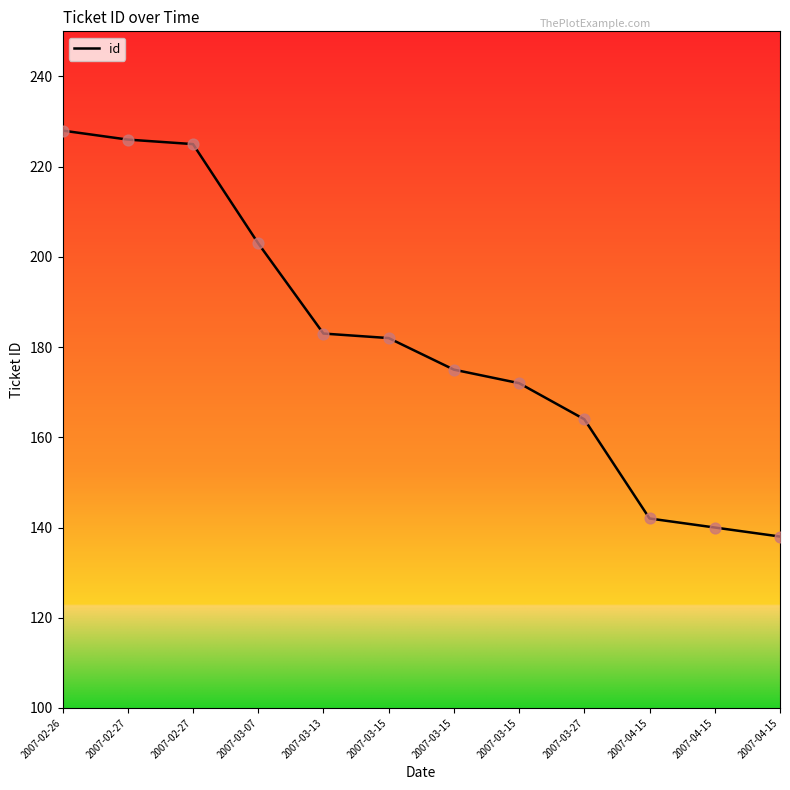

What is the ratio of the value at 2007-03-27 to the value at 2007-02-26?

0.7